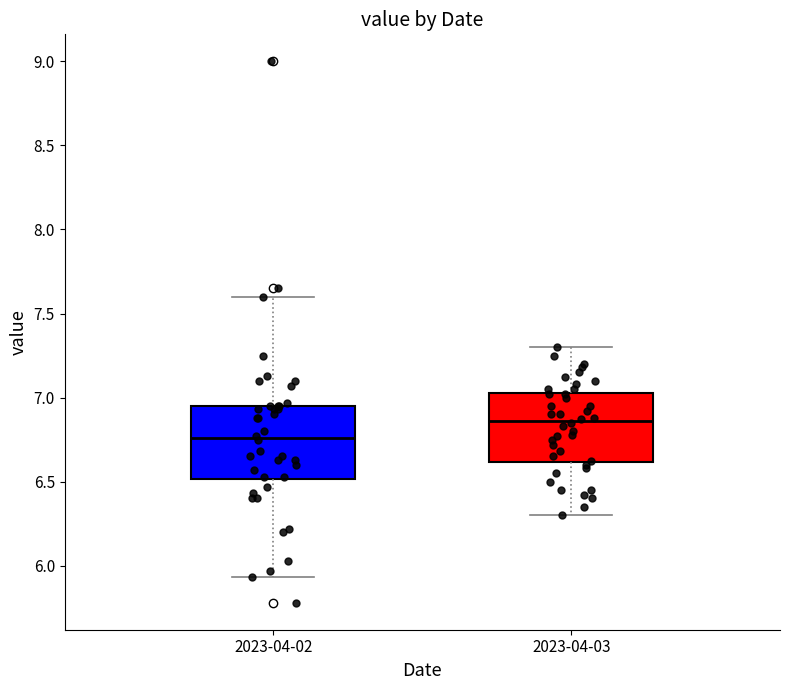

Reading left to right, read every box against the y-axis: the position of its median line, the range the box covers, and the ends of its whiskers. The values are not printed on the chart, so give them approximately, as read against the axis.

2023-04-02: median 6.75, box 6.50 to 6.95, whiskers 5.95 to 7.60
2023-04-03: median 6.85, box 6.60 to 7.05, whiskers 6.30 to 7.30